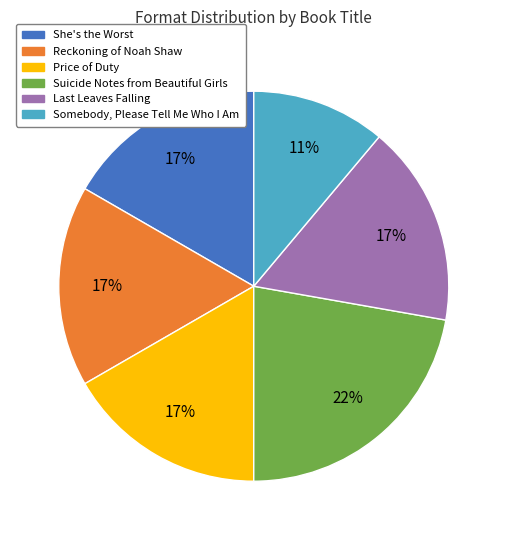

Is it true that Reckoning of Noah Shaw is 17% of the pie?

True